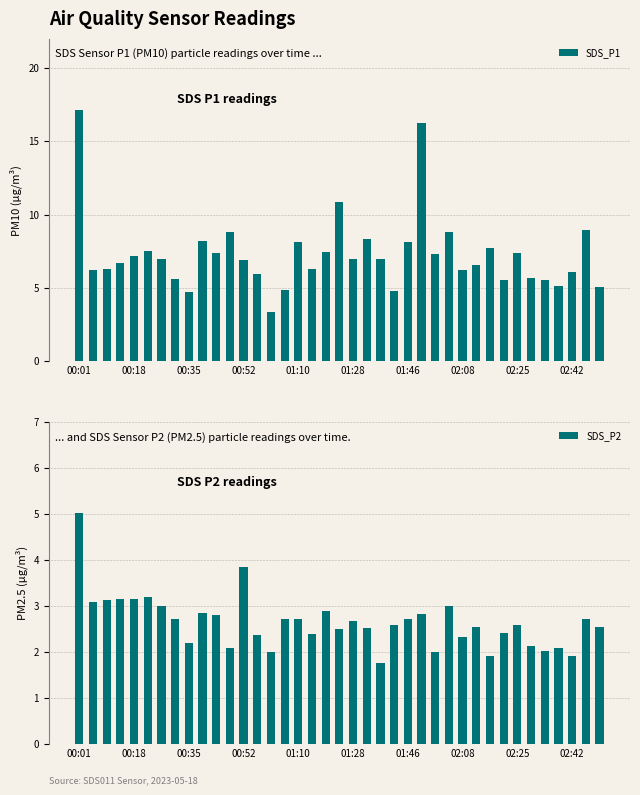

What is the minimum value for SDS_P2?

1.8